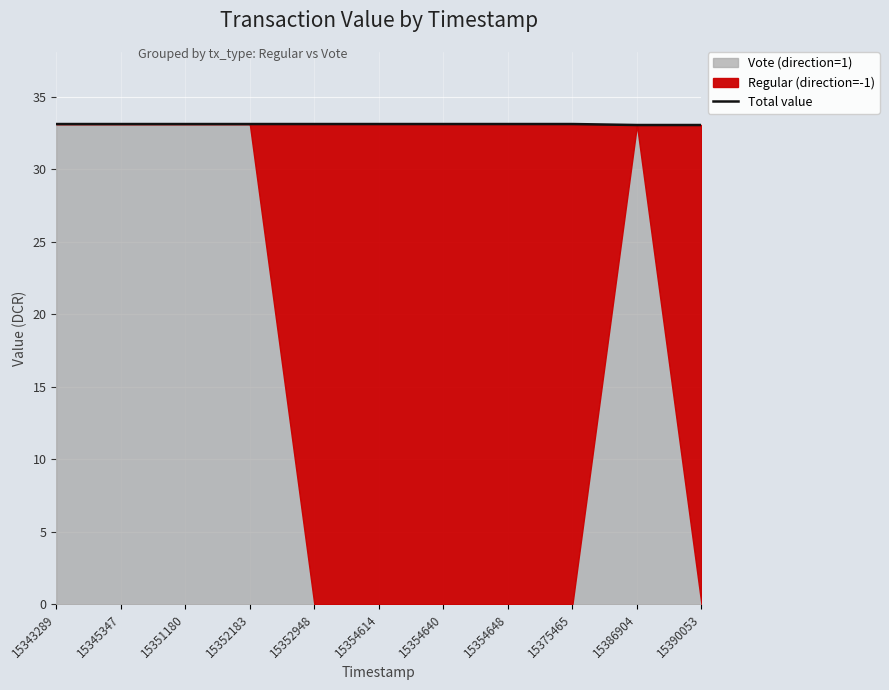

Is it true that Total value equals 33.1 at 15352948?

True